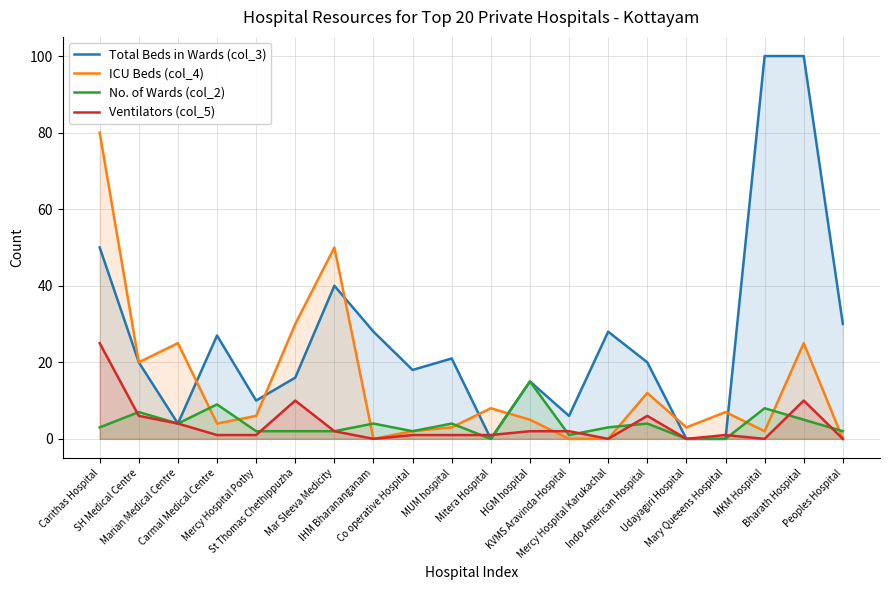

True or false: Total Beds in Wards (col_3) has more than 2 points higher than both neighbors.

True